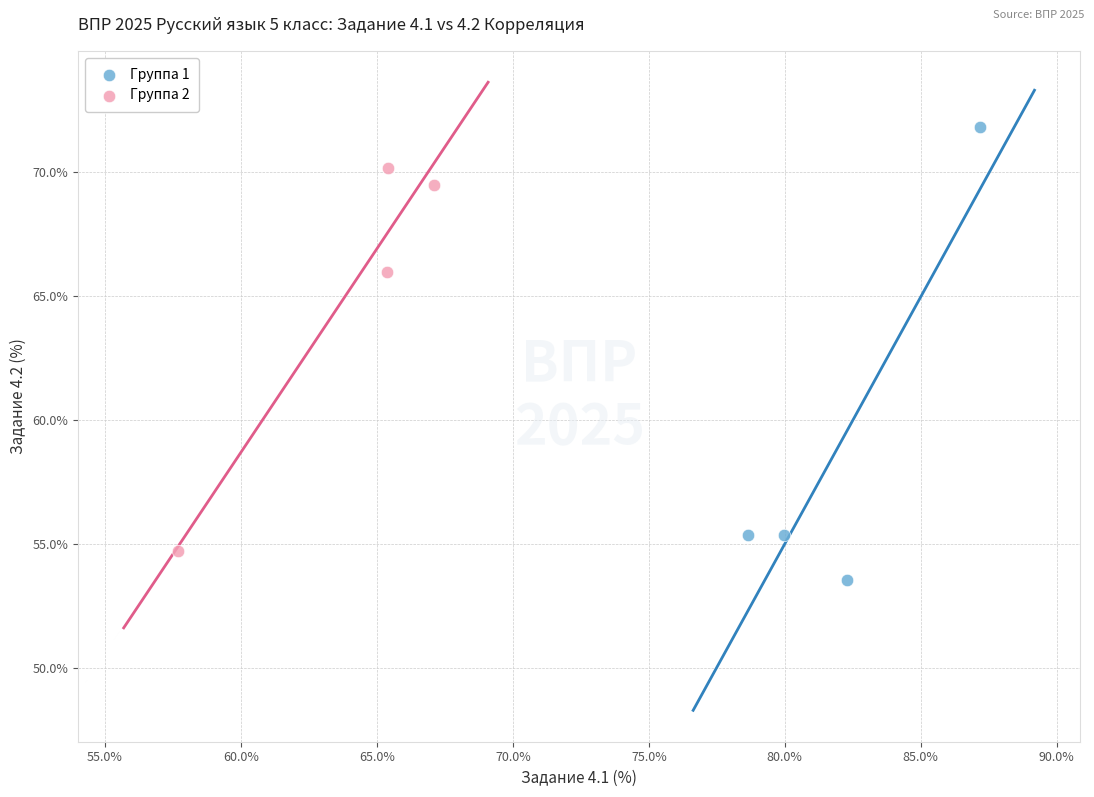

Which series has the largest Y range (max minus min)?

Группа 1